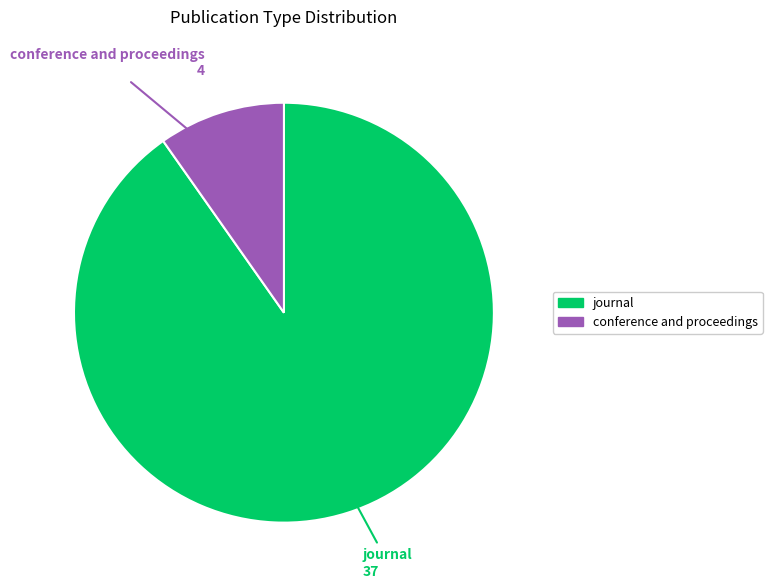

Which category has the smallest portion of the pie?

conference and proceedings